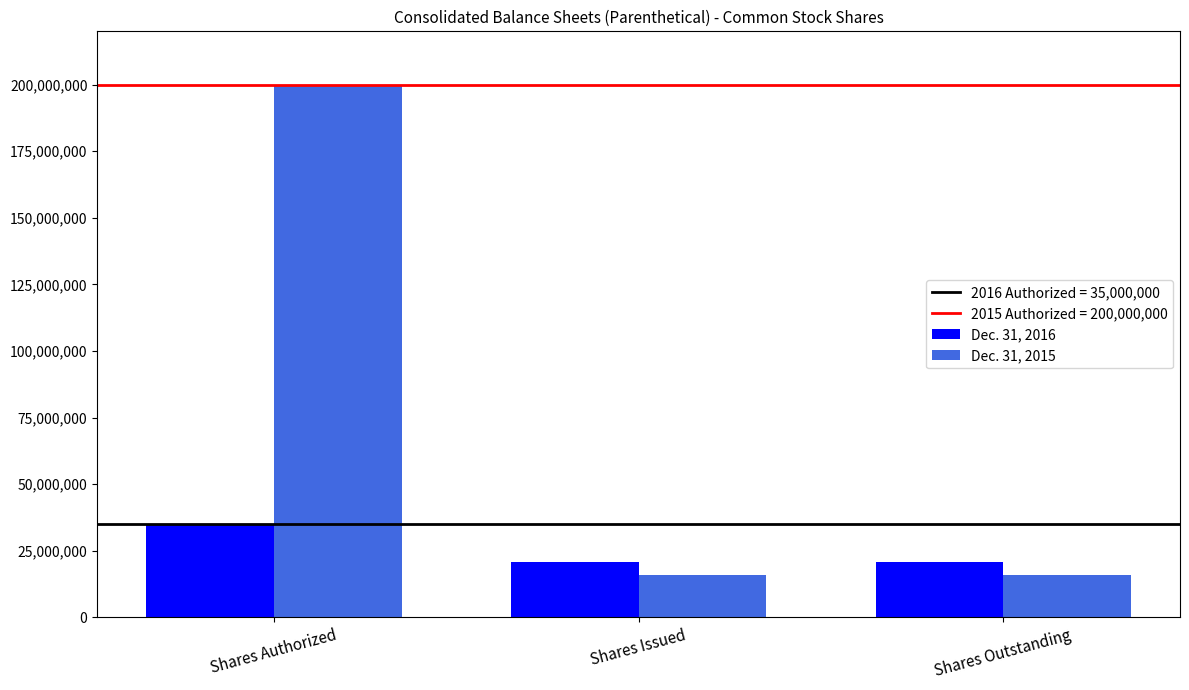

List the series in order of their peak value, lowest first.

Dec. 31, 2016, Dec. 31, 2015